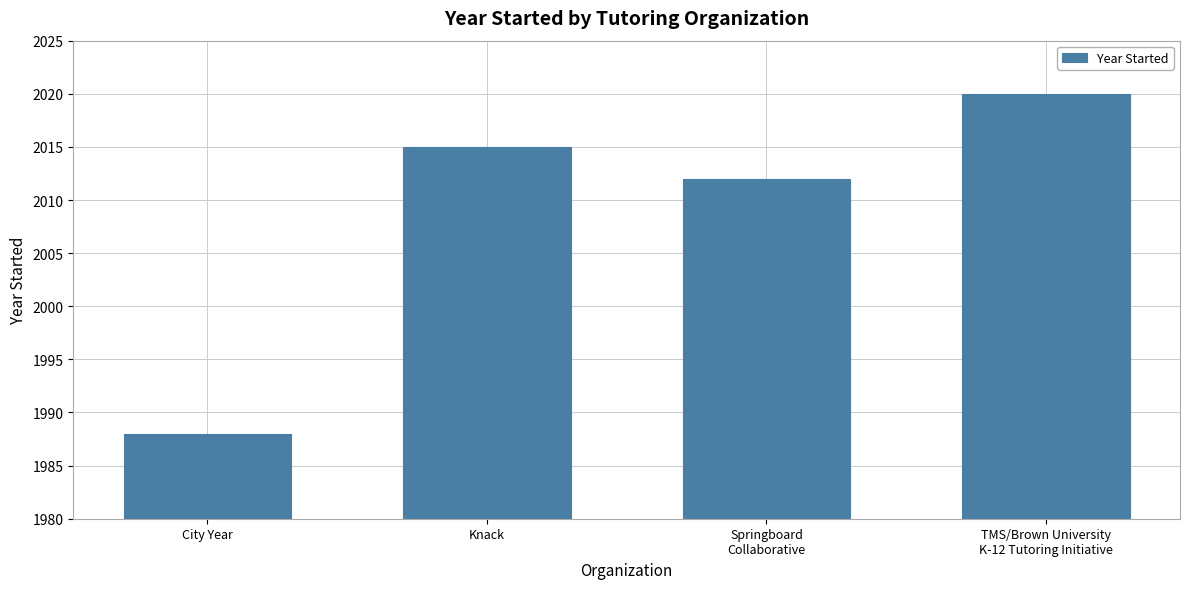

List the labels in order of value, smallest first.

City Year, Springboard
Collaborative, Knack, TMS/Brown University
K-12 Tutoring Initiative